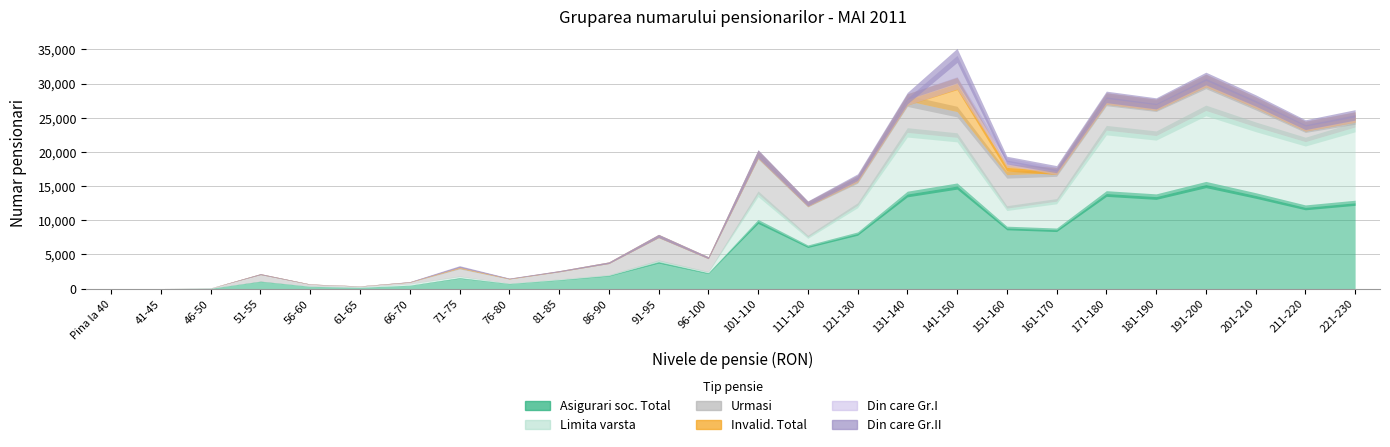

What are all the series names shown in the legend?

Asigurari soc. Total, Limita varsta, Urmasi, Invalid. Total, Din care Gr.I, Din care Gr.II